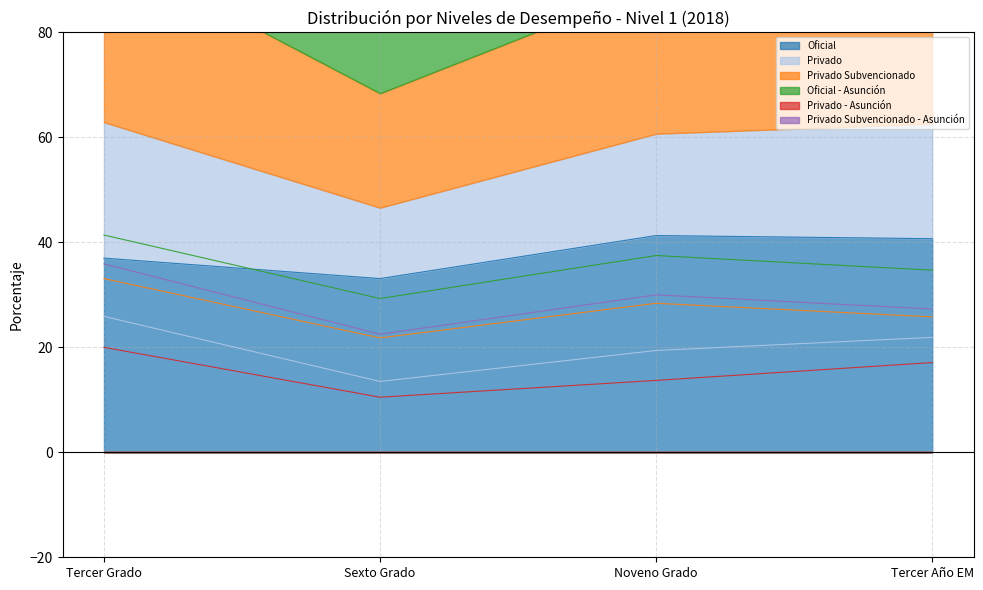

What is the difference between the highest and lowest values at Noveno Grado?

27.6